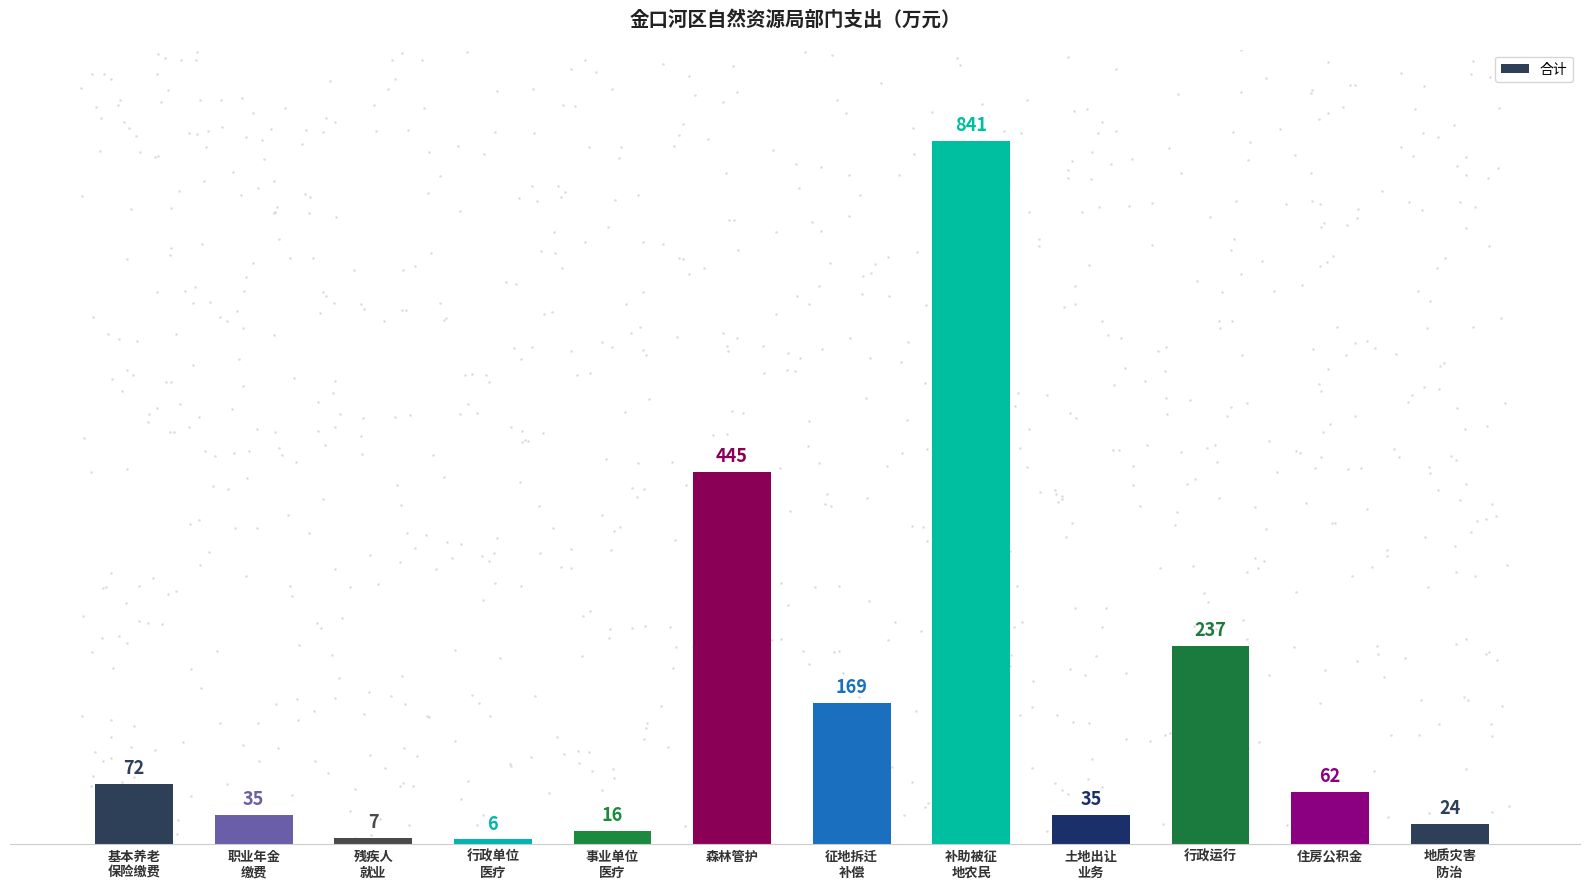

What is the label of the 2nd bar from the right?

住房公积金